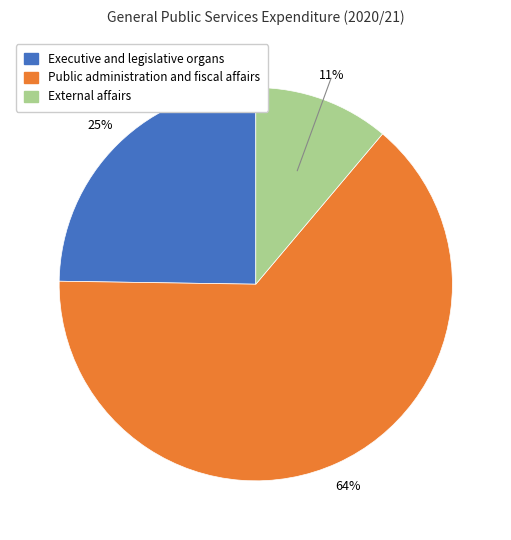

Between Public administration and fiscal affairs and Executive and legislative organs, which is larger?

Public administration and fiscal affairs